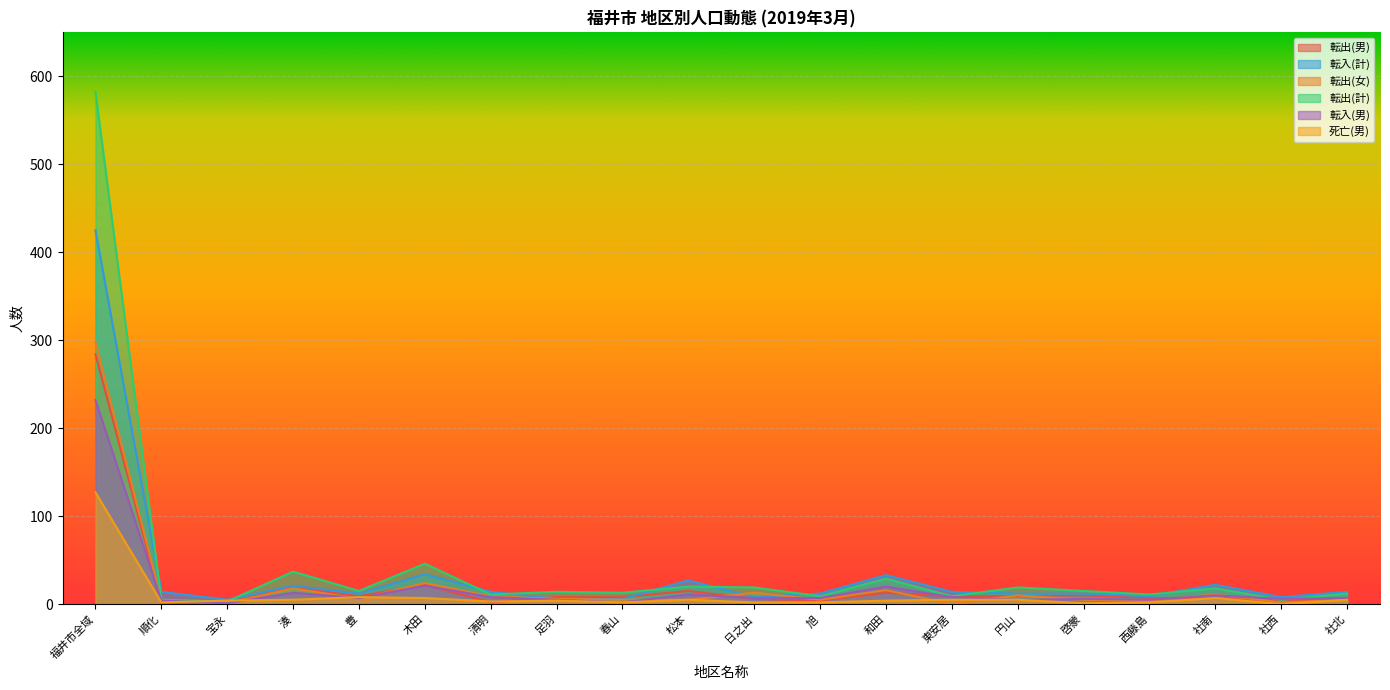

Reading right to left, list all the values displayed in this chart.

転出(男): 7	3	7	7	10	9	9	13	4	6	15	8	8	2	22	9	19	2	1	284
転入(計): 14	8	22	9	12	12	14	33	12	8	27	6	6	14	34	12	21	5	14	425
転出(女): 5	2	11	4	5	10	0	16	5	13	5	5	6	9	24	6	18	1	4	298
転出(計): 12	5	18	11	15	19	9	29	9	19	20	13	14	11	46	15	37	3	5	582
転入(男): 7	6	10	5	6	5	8	20	7	7	11	2	5	8	21	7	13	1	4	232
死亡(男): 5	0	7	2	1	5	5	4	2	2	5	2	4	3	7	8	5	4	2	127